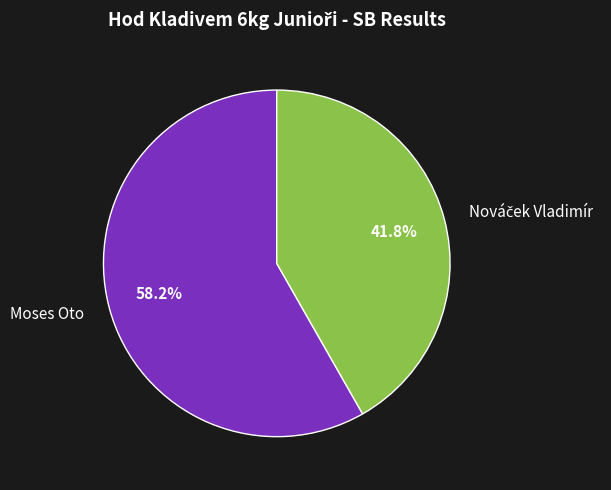

Which category has the biggest portion of the pie?

Moses Oto